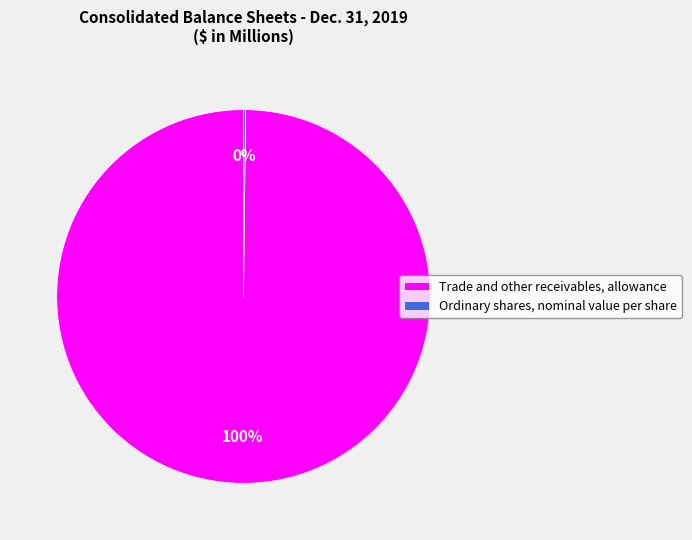

What is the largest slice in the pie chart?

Trade and other receivables, allowance